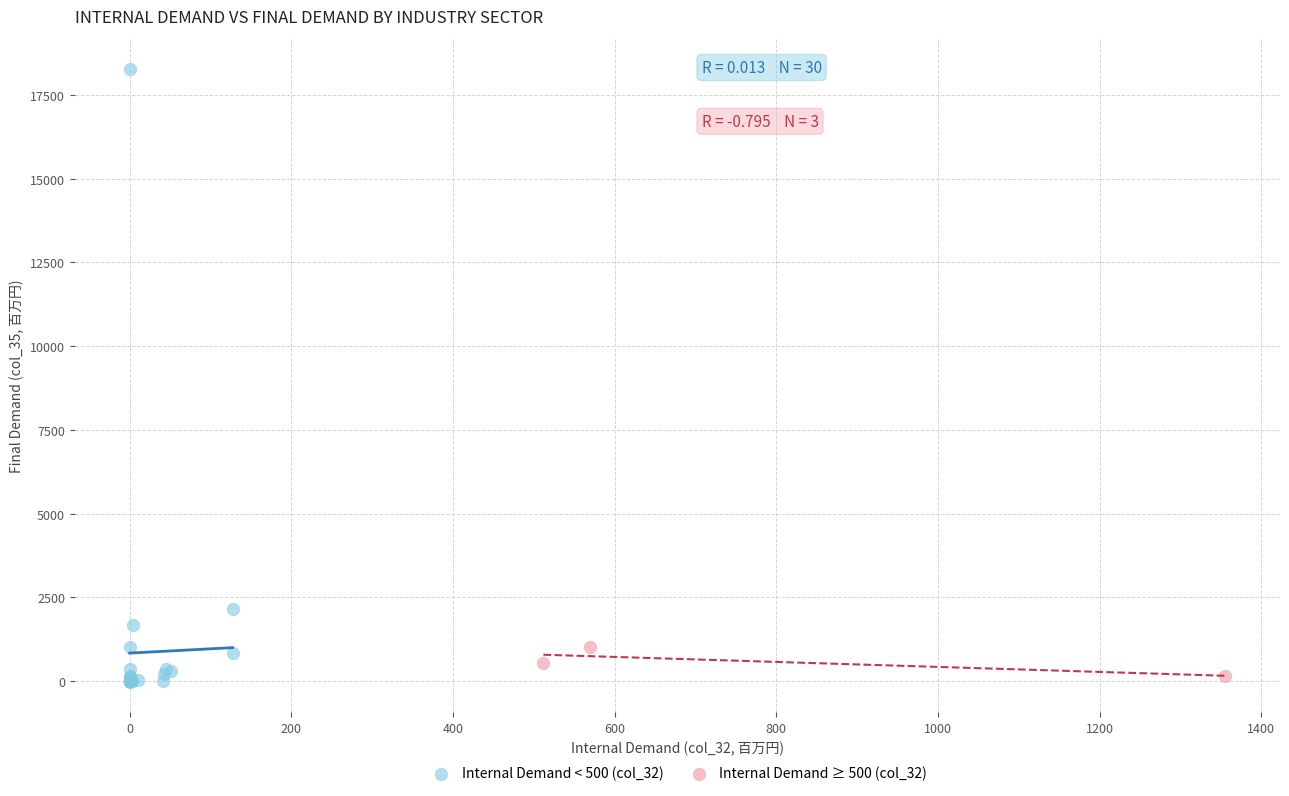

Which series has the largest Y range (max minus min)?

Internal Demand < 500 (col_32)